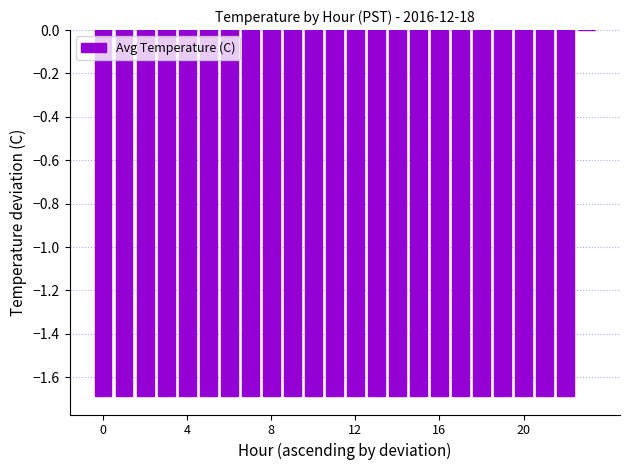

What is the sum of all values?

-38.8